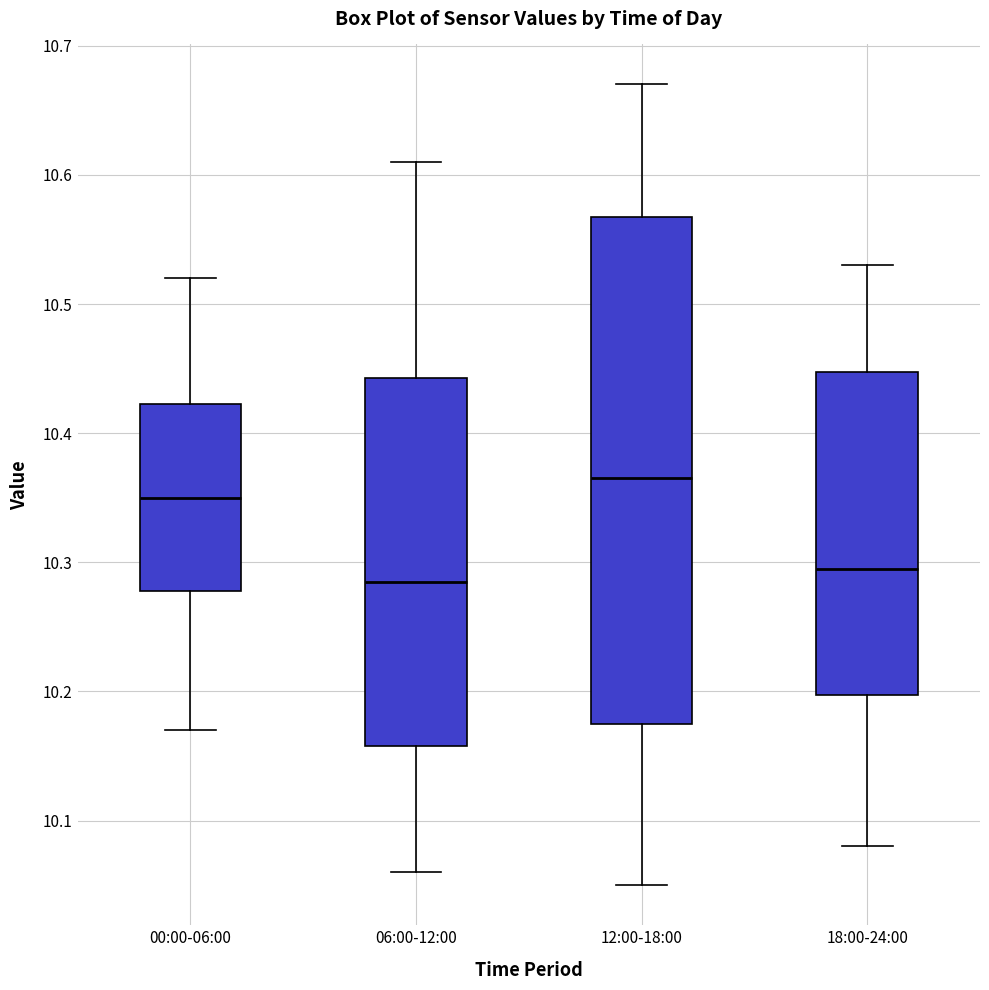

Comparing the boxes themselves (not the whiskers), which one is the tallest?

12:00-18:00